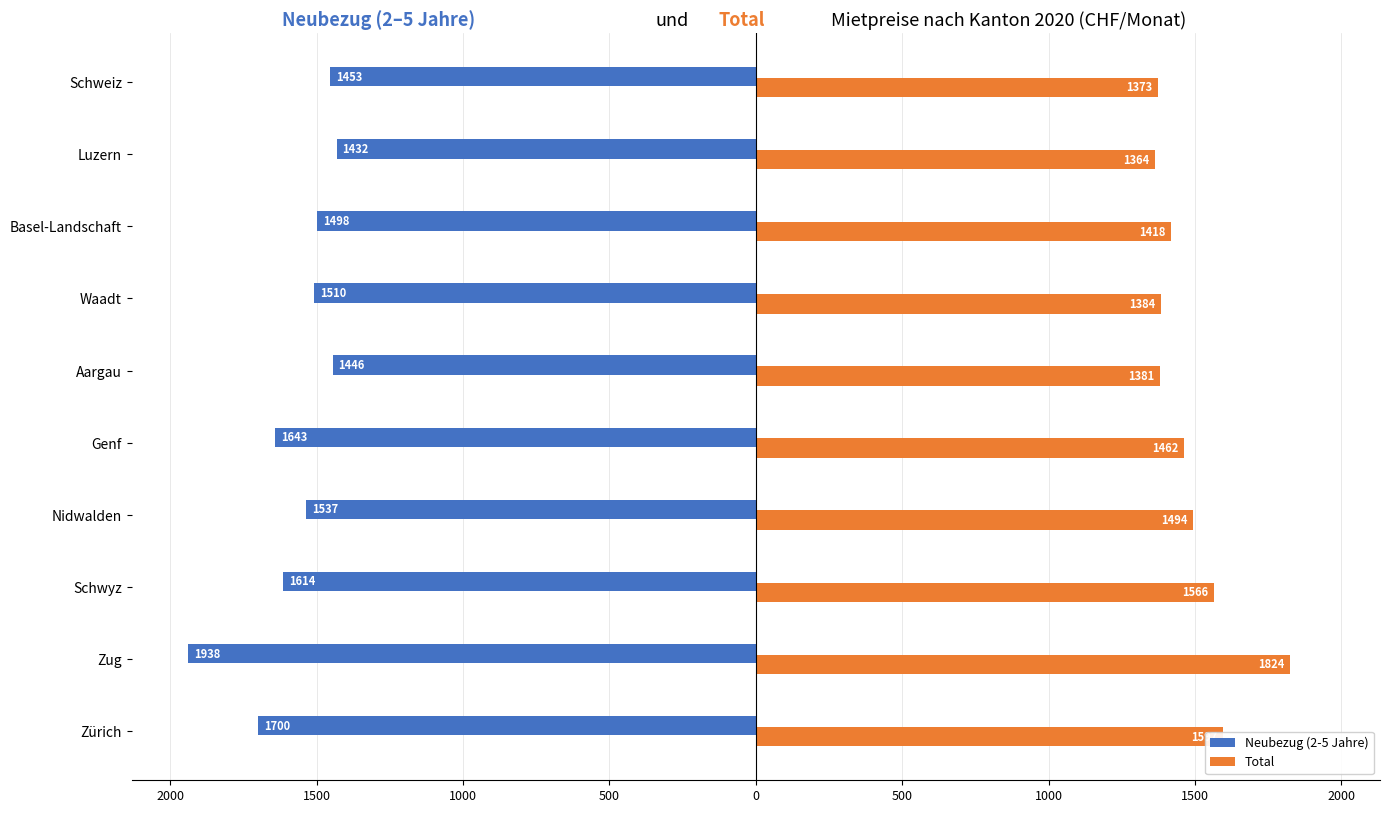

What are all the series names shown in the legend?

Neubezug (2-5 Jahre), Total